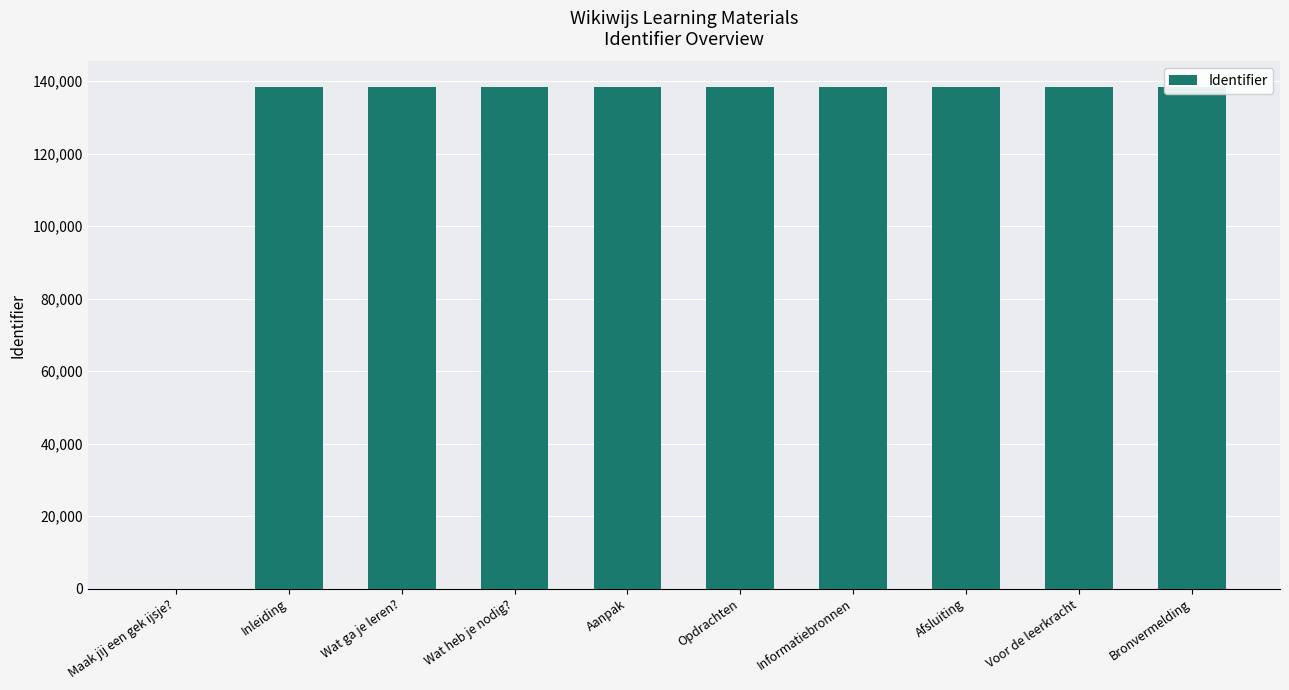

Does the chart contain stacked bars?

No